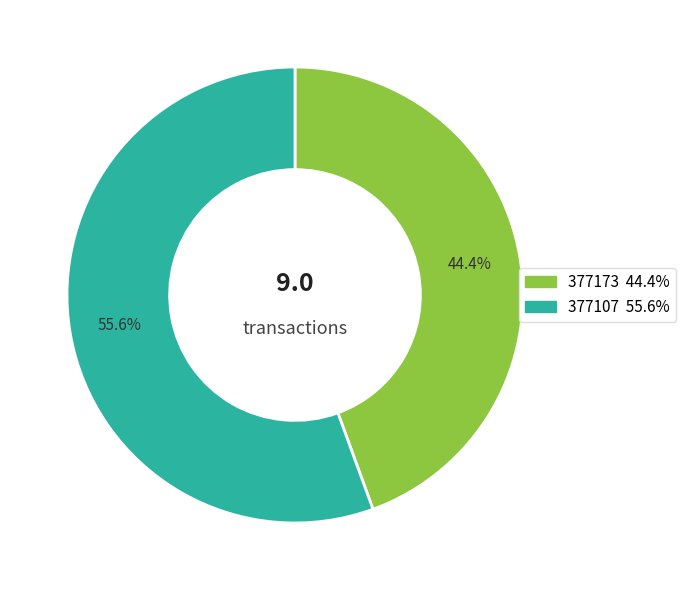

To the nearest percent, what is the difference between the 377107 and 377173 slice percentages?

11%